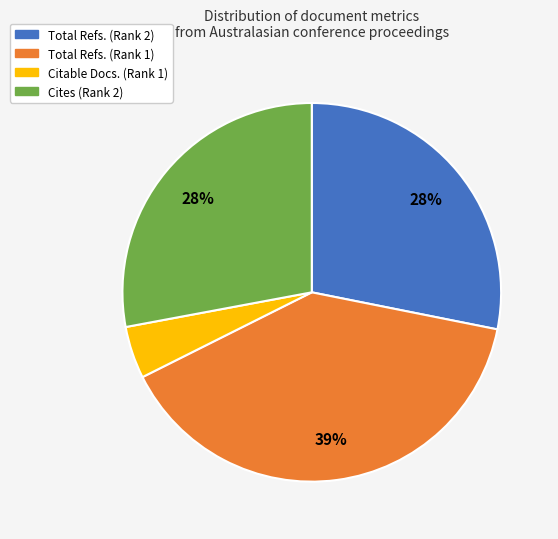

Is it true that Citable Docs. (Rank 1) is 4% of the pie?

True